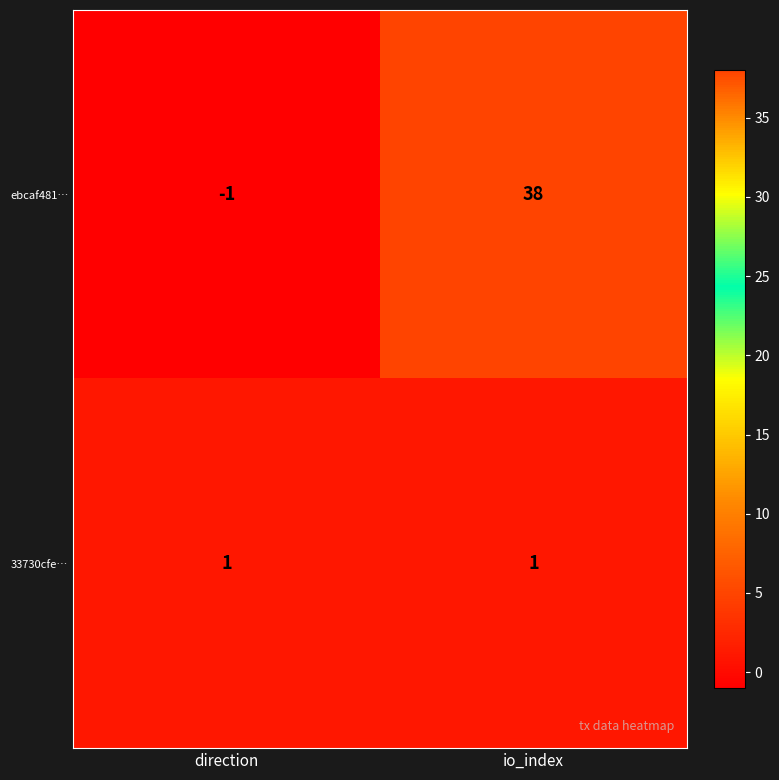

The ebcaf481… series shows 0 at direction. True or false?

False